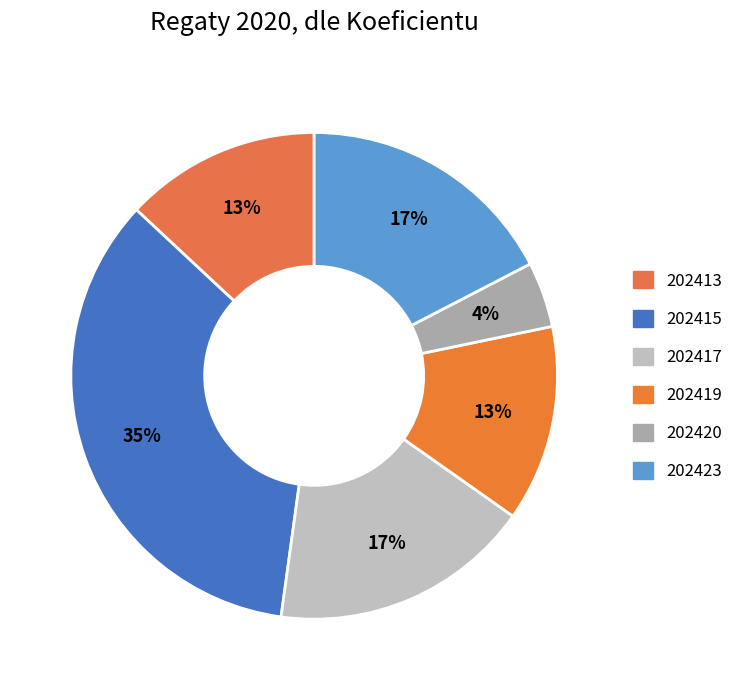

What percentage is NOT represented by 202417?

82.6%